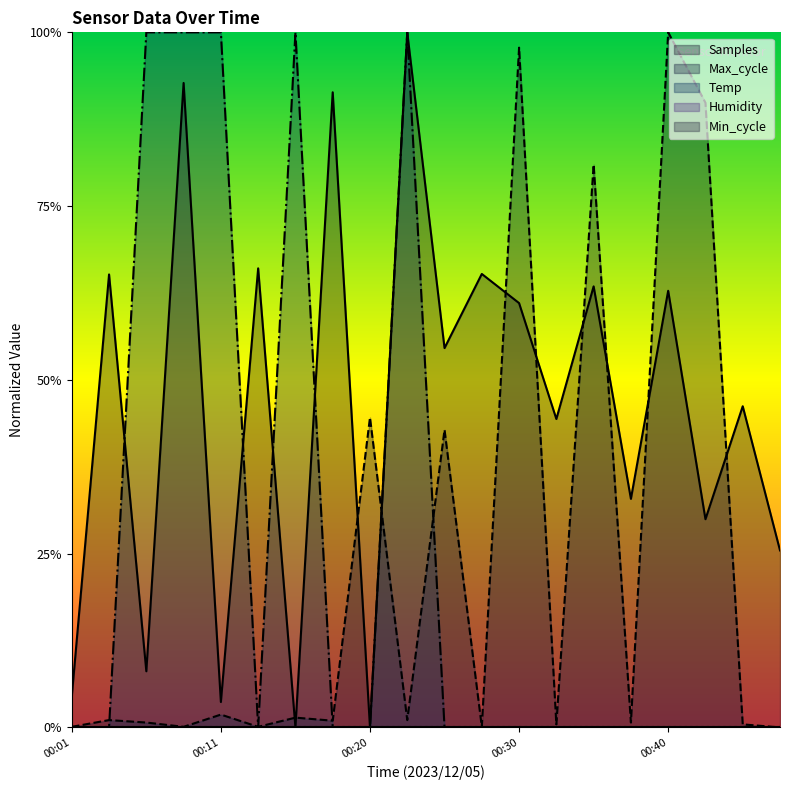

Reading left to right, transcribe all the data shown in this chart.

Temp: 0.0	0.0	1.0	1.0	1.0	0.0	1.0	0.0	0.0	1.0	0.0	0.0	0.0	0.0	0.0	0.0	0.0	0.0	0.0	0.0
Max_cycle: 0.0	0.0	0.0	0.0	0.0	0.0	0.0	0.0	0.4	0.0	0.4	0.0	1.0	0.0	0.8	0.0	1.0	0.9	0.0	0.0
Samples: 0.0	0.7	0.1	0.9	0.0	0.7	0.0	0.9	0.0	1.0	0.5	0.7	0.6	0.4	0.6	0.3	0.6	0.3	0.5	0.3